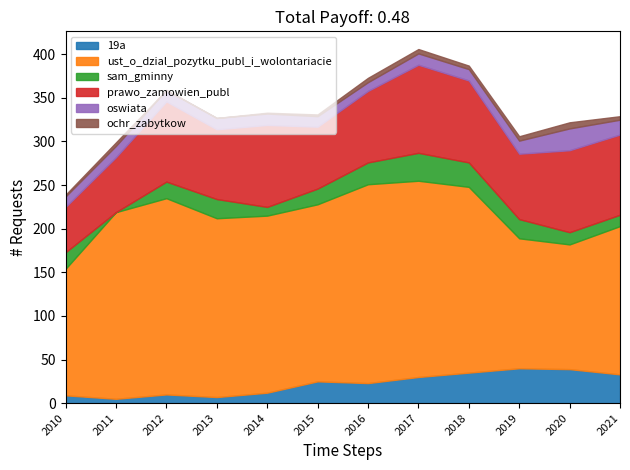

Reading left to right, extract all data points from this chart.

19a: 2010=9	2011=5	2012=10	2013=7	2014=12	2015=25	2016=23	2017=30	2018=35	2019=40	2020=39	2021=33
ust_o_dzial_pozytku_publ_i_wolontariacie: 2010=145	2011=214	2012=225	2013=205	2014=203	2015=203	2016=228	2017=225	2018=213	2019=149	2020=143	2021=170
sam_gminny: 2010=19	2011=0	2012=19	2013=22	2014=10	2015=18	2016=25	2017=32	2018=28	2019=22	2020=14	2021=13
prawo_zamowien_publ: 2010=52	2011=63	2012=92	2013=80	2014=94	2015=71	2016=82	2017=101	2018=94	2019=75	2020=94	2021=92
oswiata: 2010=12	2011=13	2012=13	2013=13	2014=13	2015=12	2016=10	2017=13	2018=13	2019=15	2020=25	2021=17
ochr_zabytkow: 2010=2	2011=4	2012=0	2013=0	2014=1	2015=2	2016=5	2017=5	2018=4	2019=5	2020=7	2021=4